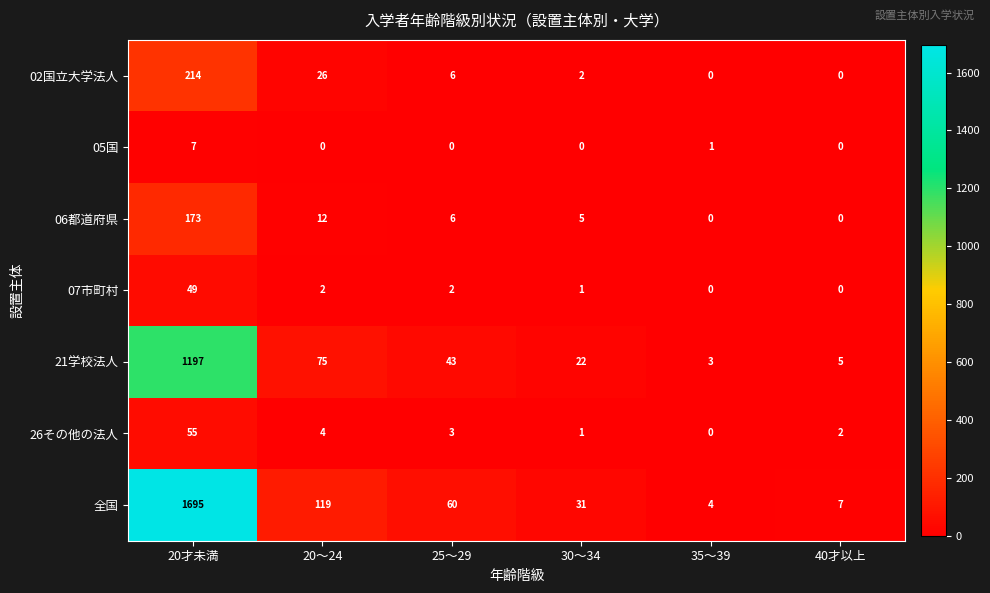

What is the difference between the second highest and second lowest values in the 26その他の法人 series?

3